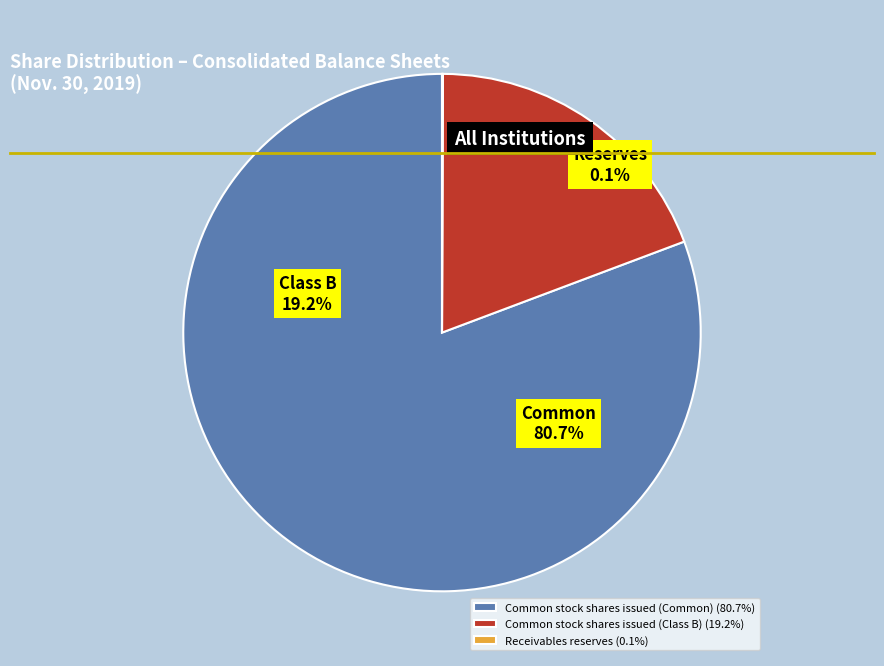

Combined, do Receivables reserves and Common stock shares issued (Common) account for over 50%?

Yes